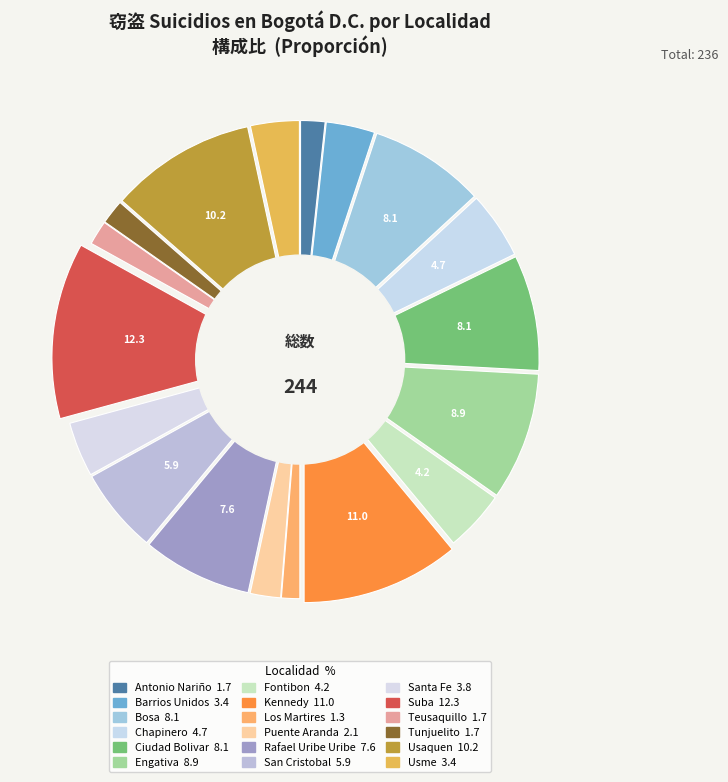

To the nearest percent, what is the difference between the largest and smallest slice percentages?

11%